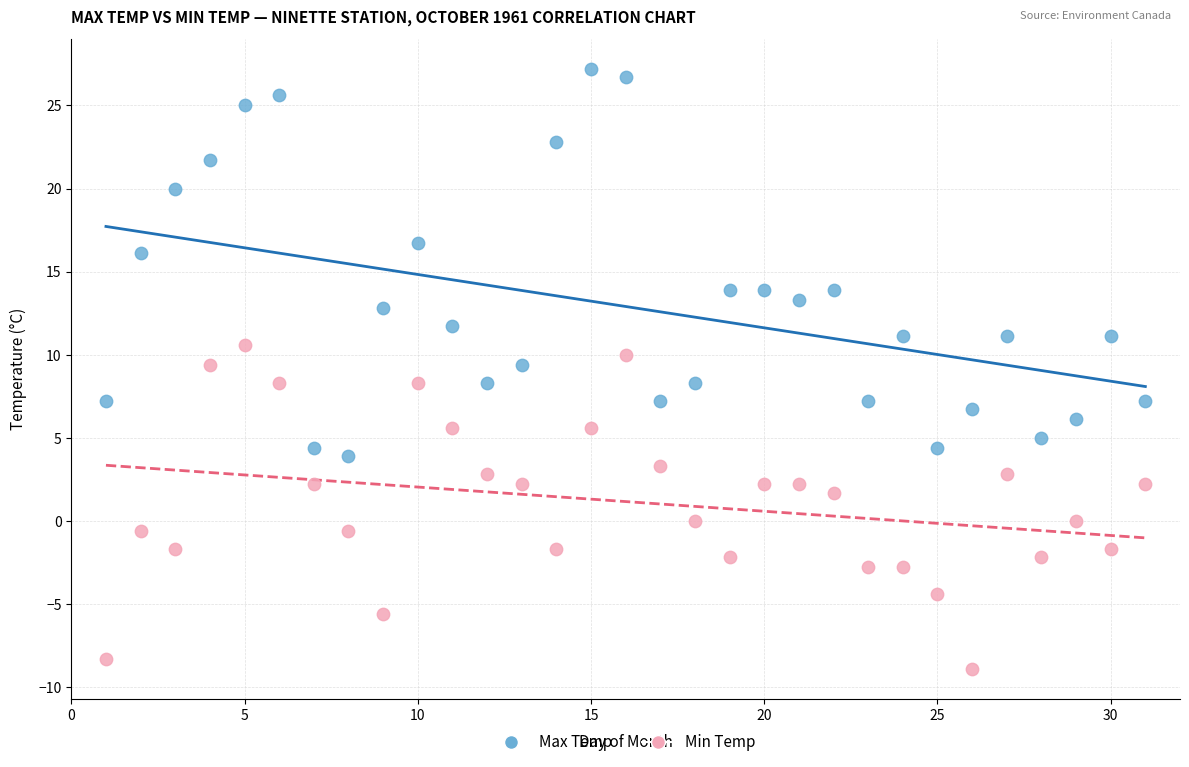

Across all data points, what is the range of X values (max minus min)?

30.0